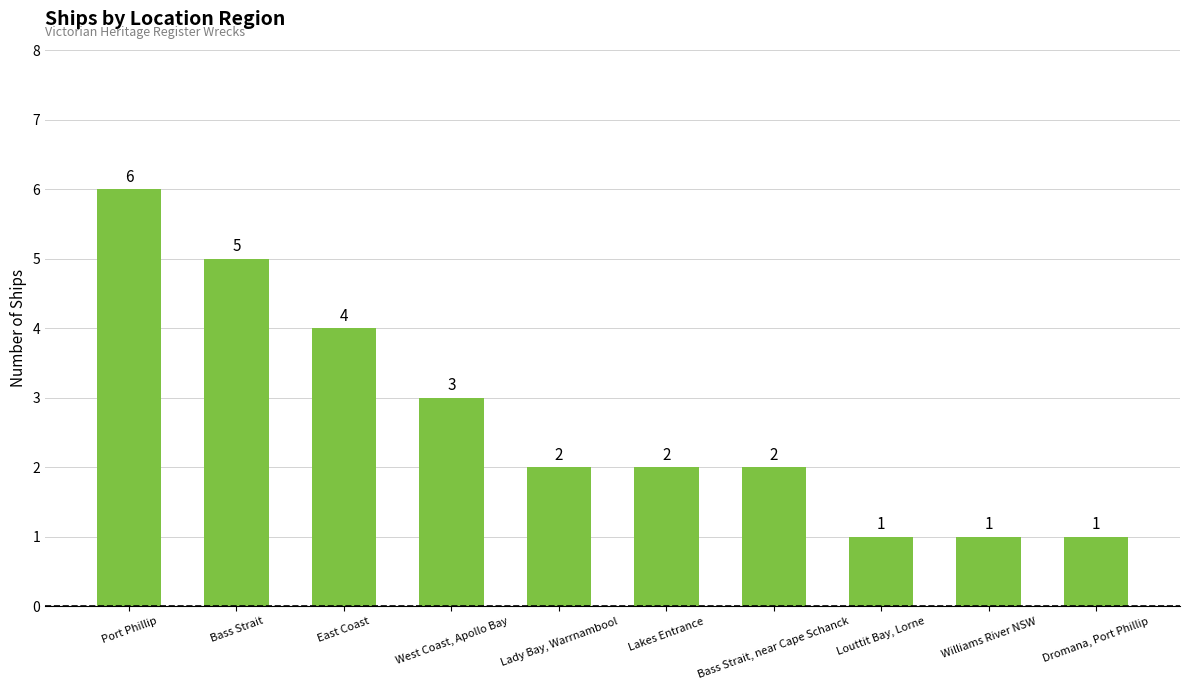

What is the maximum value shown in the chart?

6